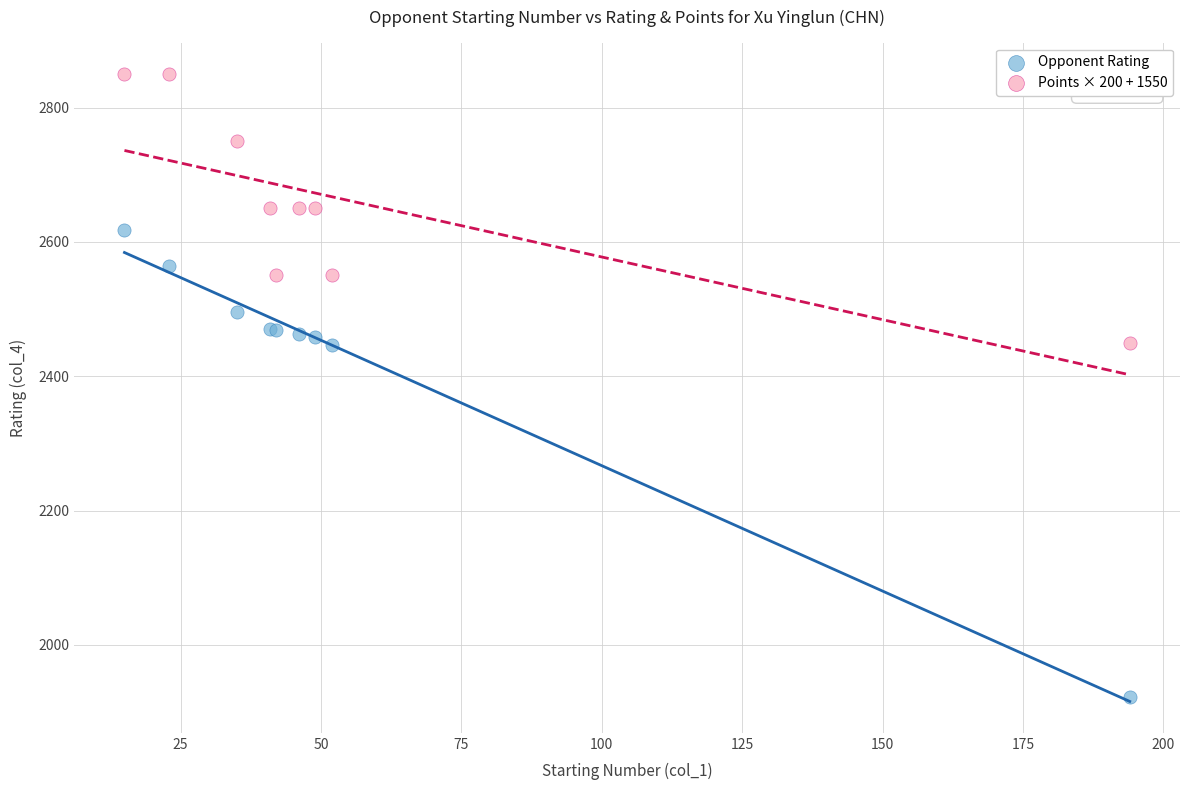

Which series reaches the maximum Y coordinate?

Points × 200 + 1550